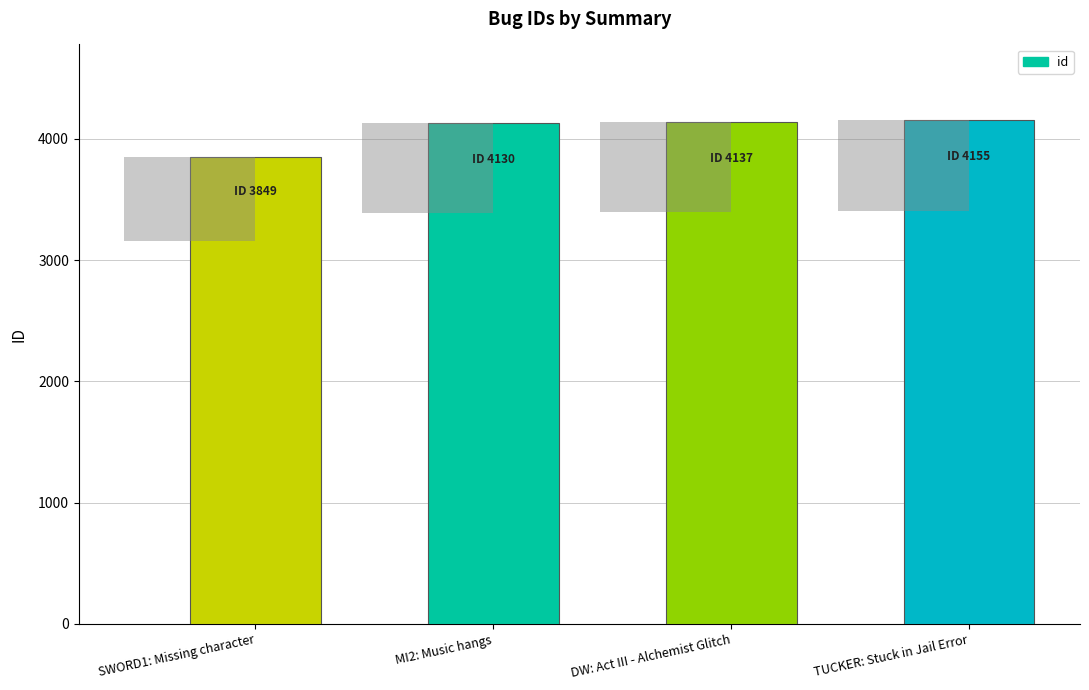

Rank the categories by value from highest to lowest.

TUCKER: Stuck in Jail Error, DW: Act III - Alchemist Glitch, MI2: Music hangs, SWORD1: Missing character